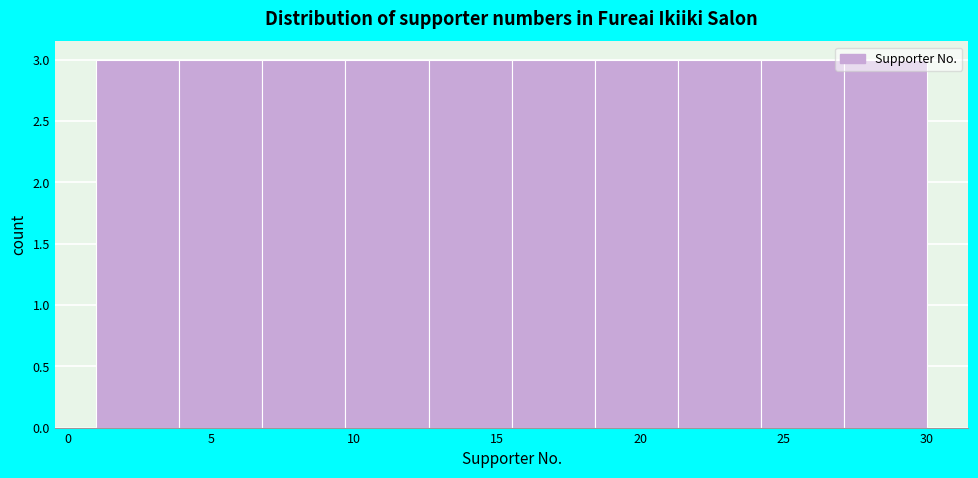

How tall is the bar that spans 18.4 to 21.3 on the x-axis? Neither the bar edges nor the heights are printed on the chart, so give them approximately, as read against the axes.

3